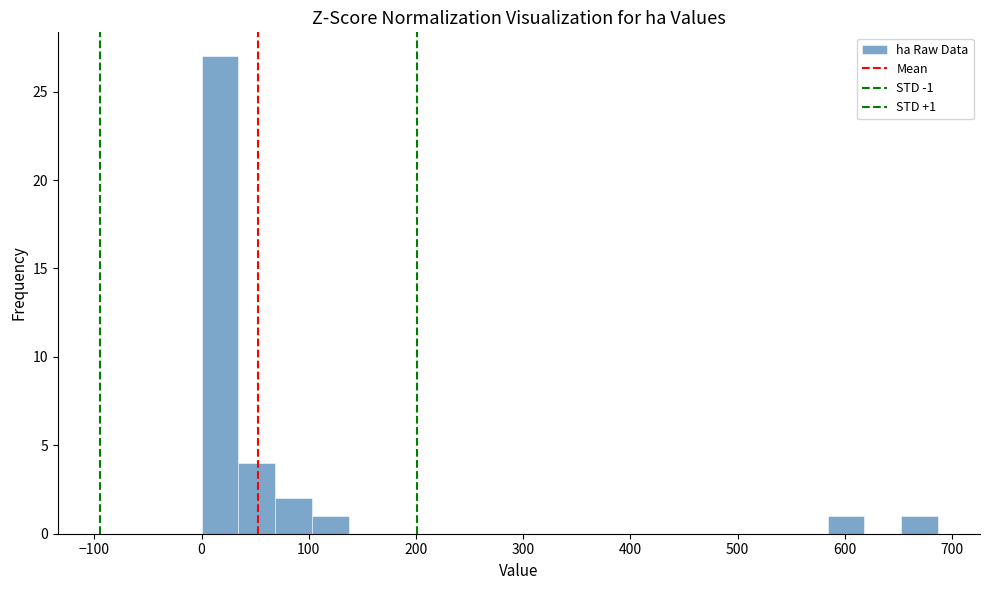

Around what value on the x-axis is the tallest bar? Give the approximate position of its centre, as read against the axis.

20